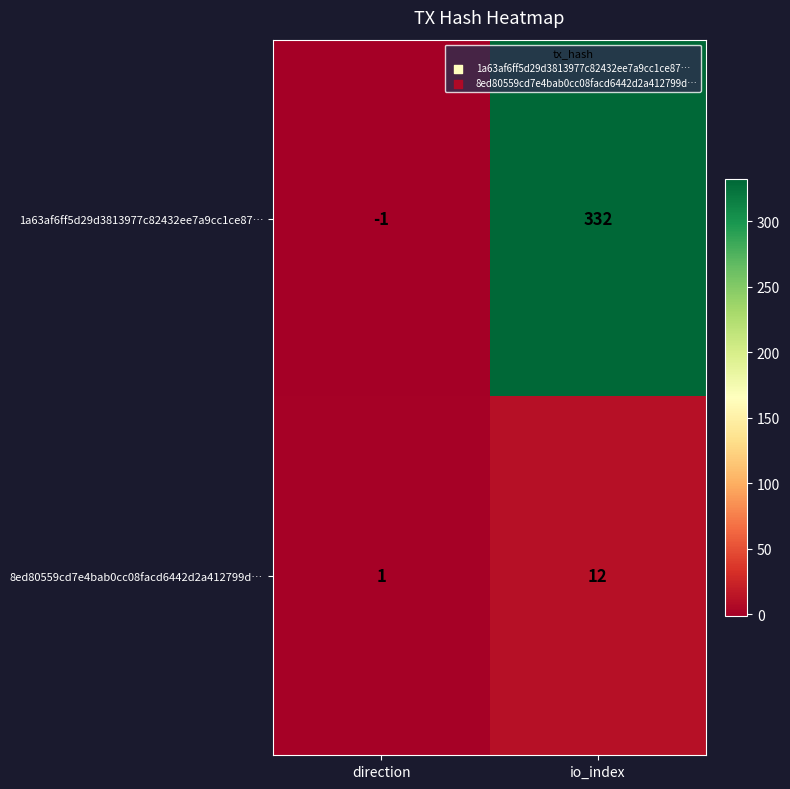

What value does the 1a63af6ff5d29d3813977c82432ee7a9cc1ce87… series have at io_index, to the nearest 50?

350